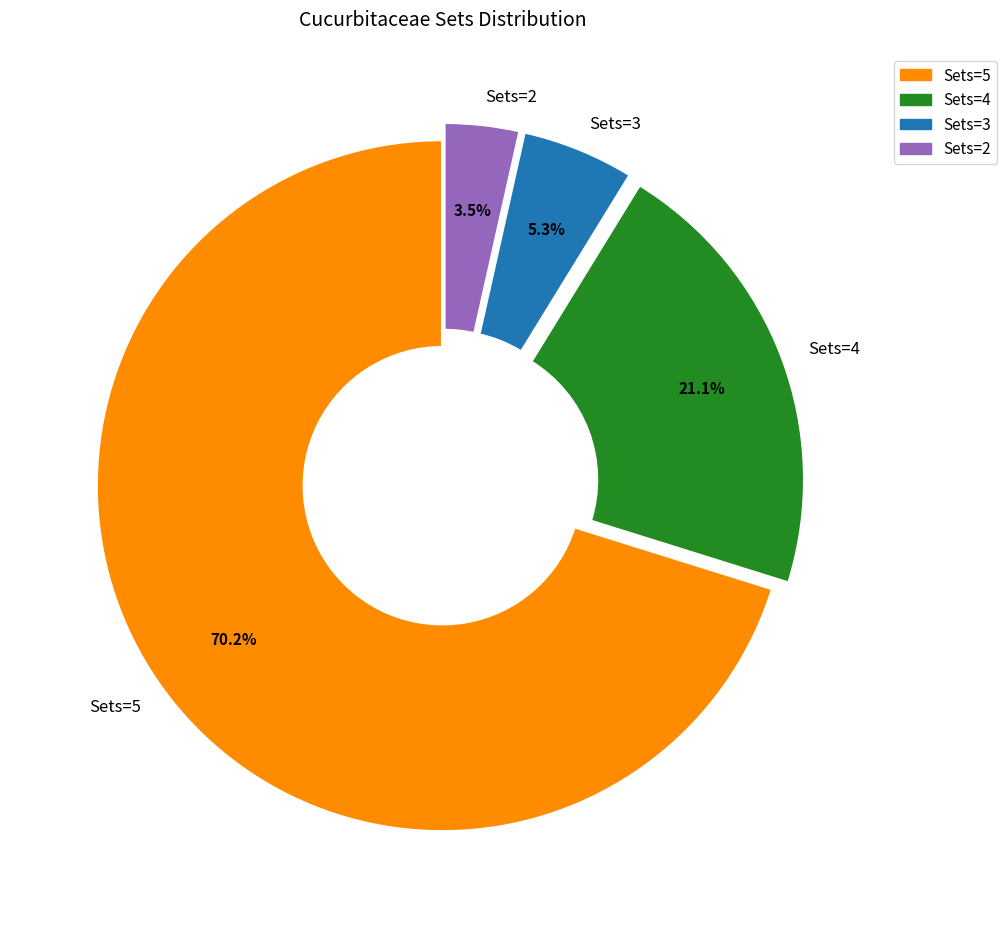

What portion of the pie excludes Sets=2?

96.5%